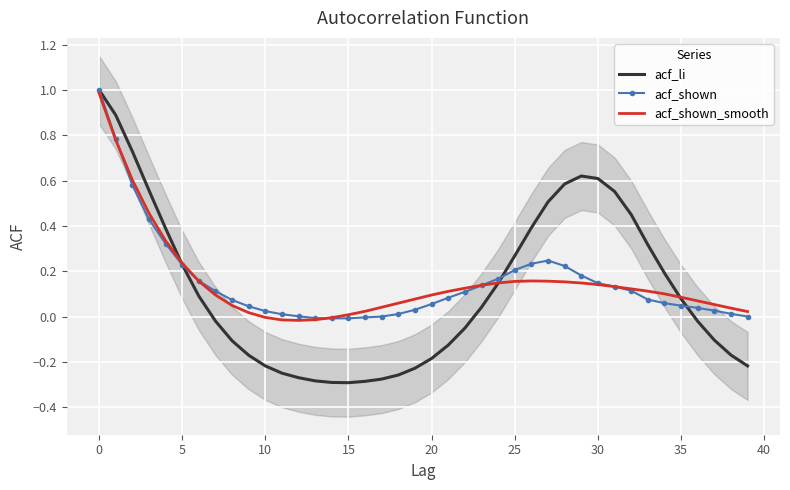

How many data points in acf_shown_smooth are less than 0?

5